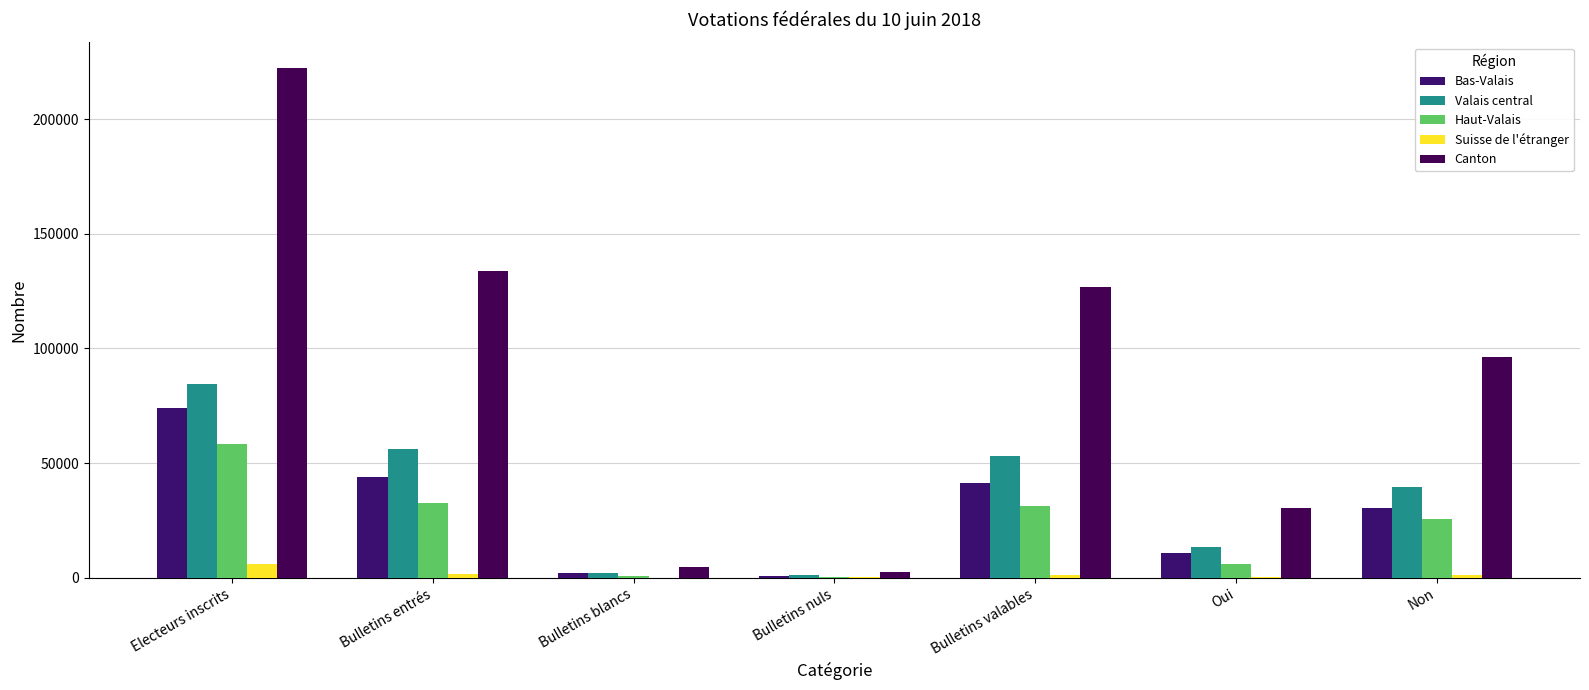

Is it true that Valais central equals 52850 at Bulletins valables?

True